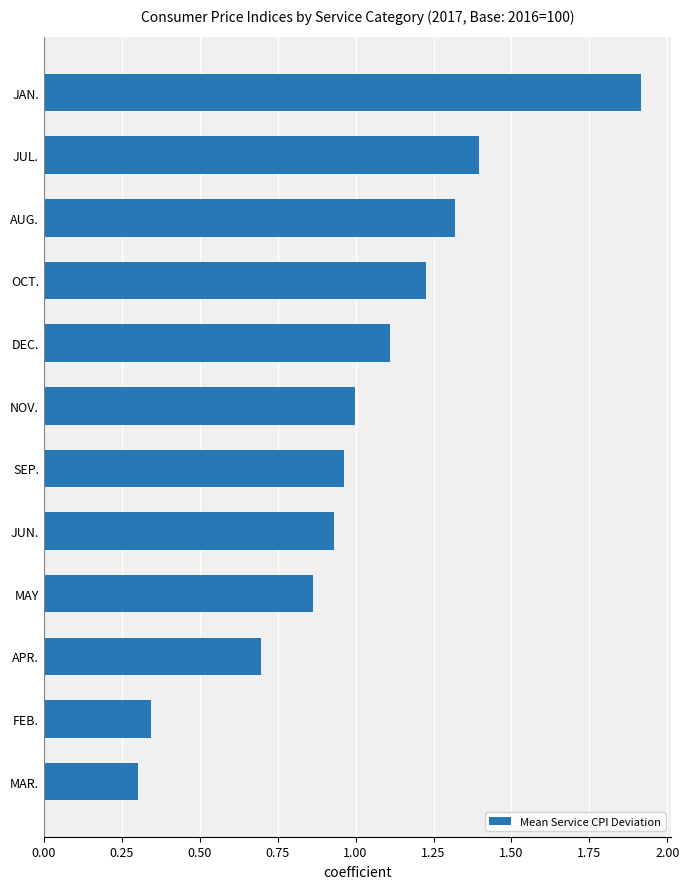

Are the bars grouped side by side (vs. stacked)?

No